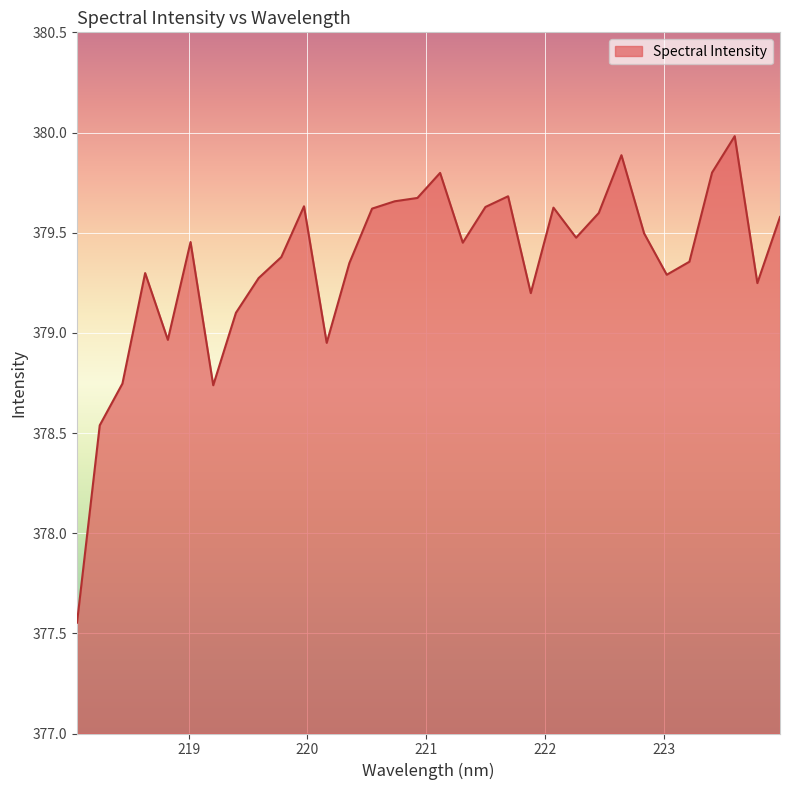

What is the maximum value shown in the chart?

380.0